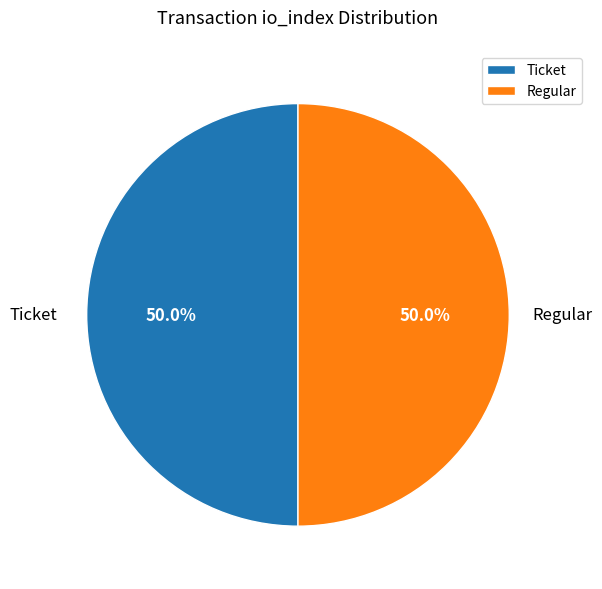

To the nearest percent, what is the difference between the largest and smallest slice percentages?

0%